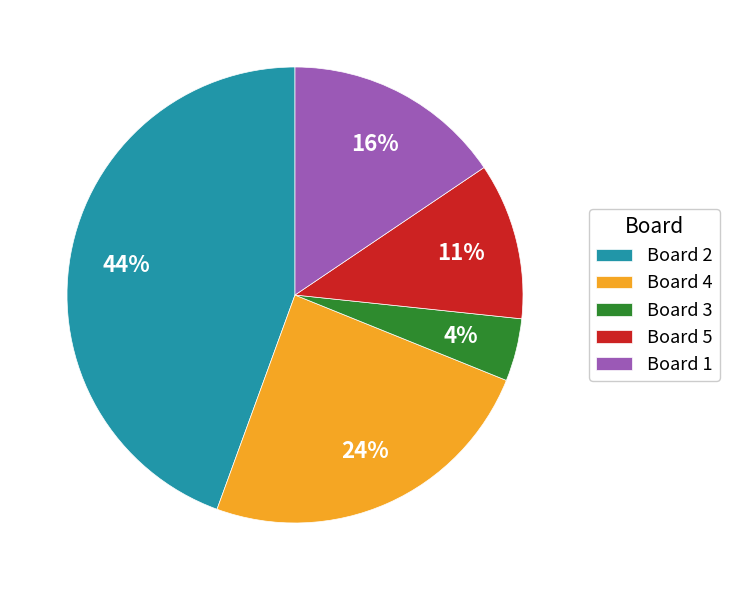

What is the largest slice in the pie chart?

Board 2